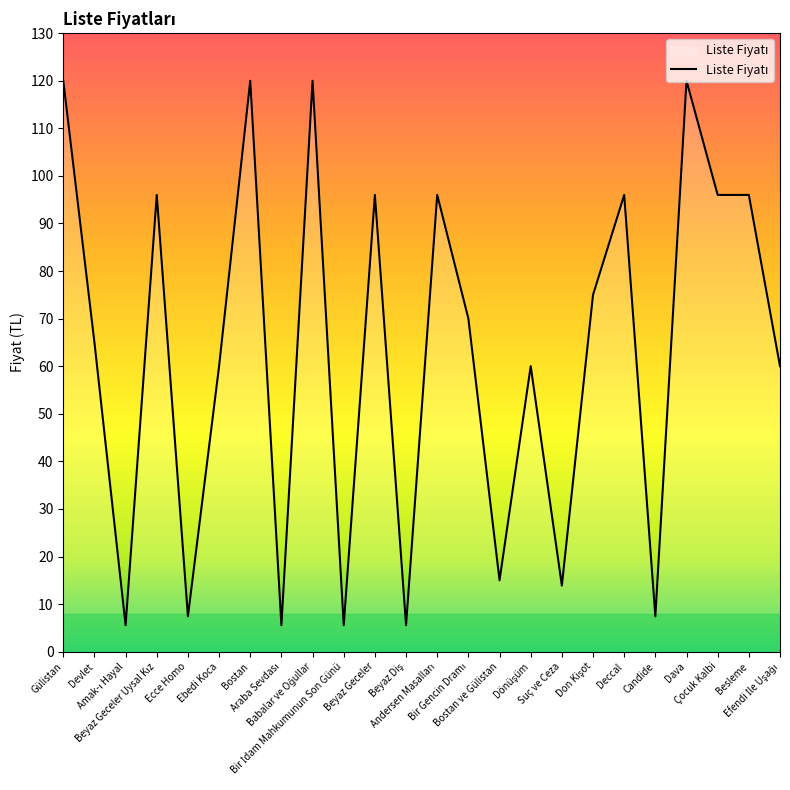

What is the maximum value shown in the chart?

120.0